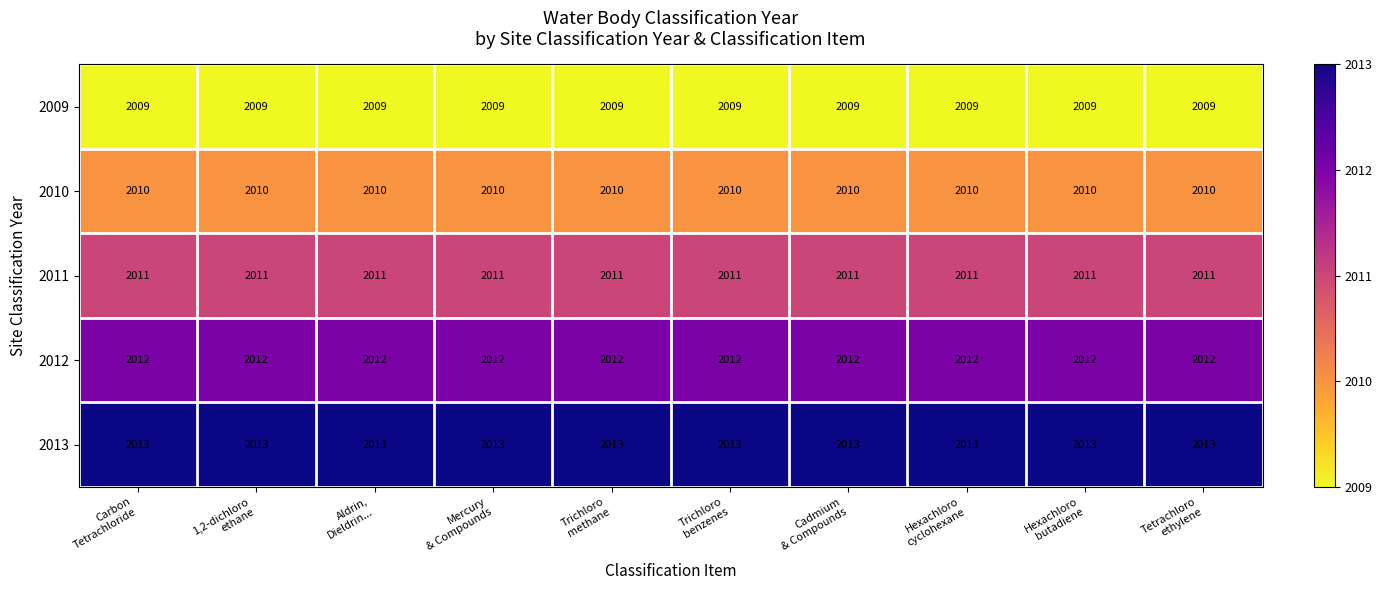

Rank the series by their maximum value, from lowest to highest.

2009, 2010, 2011, 2012, 2013